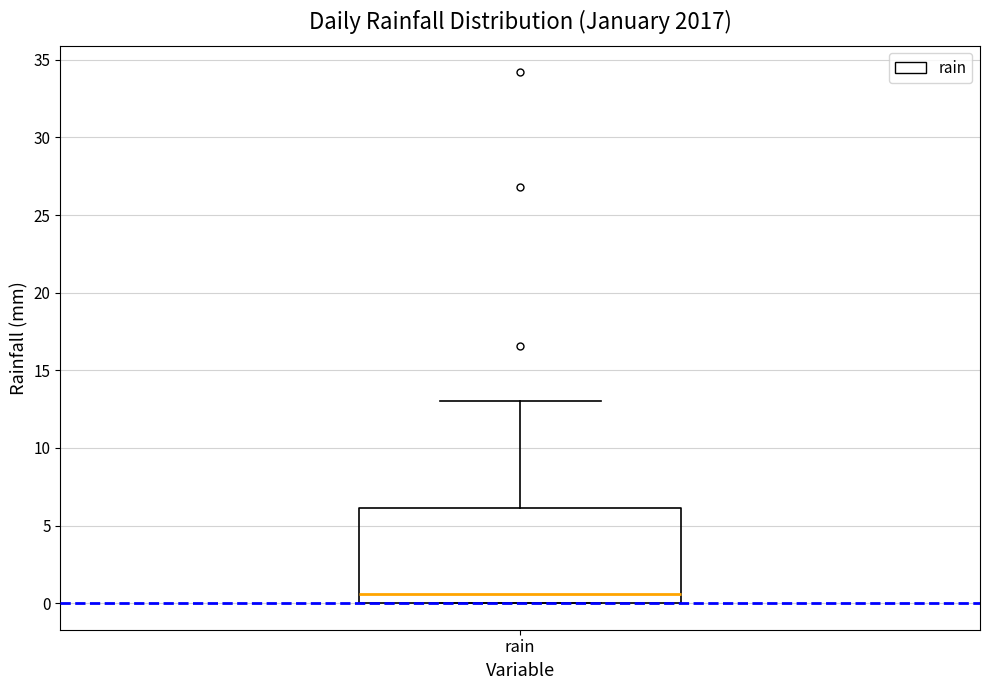

Read this box plot against the y-axis: the position of the median line, the range covered by the box, and the ends of both whiskers. The values are not printed on the chart, so give them approximately, as read against the axis.

median 0.5, box 0.0 to 6.0, whiskers 0.0 to 13.0